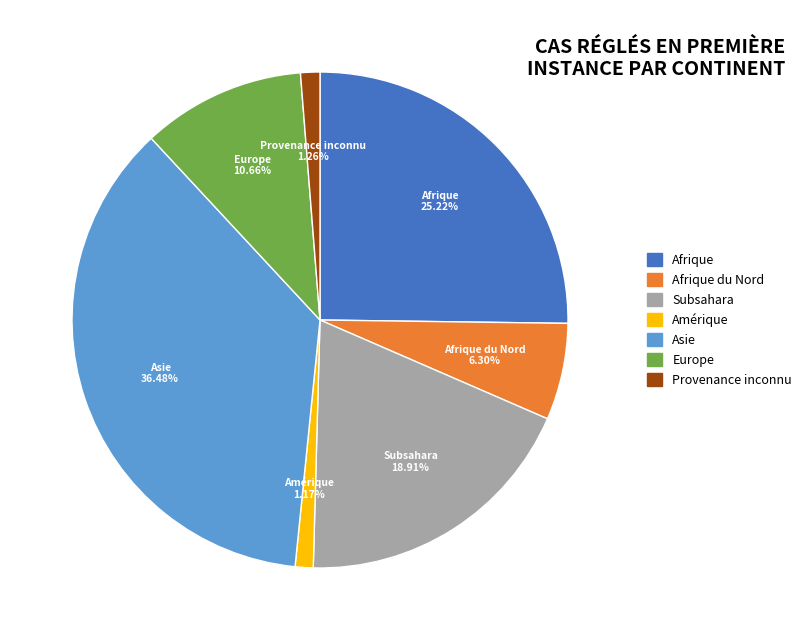

Is there a majority slice in this chart?

No